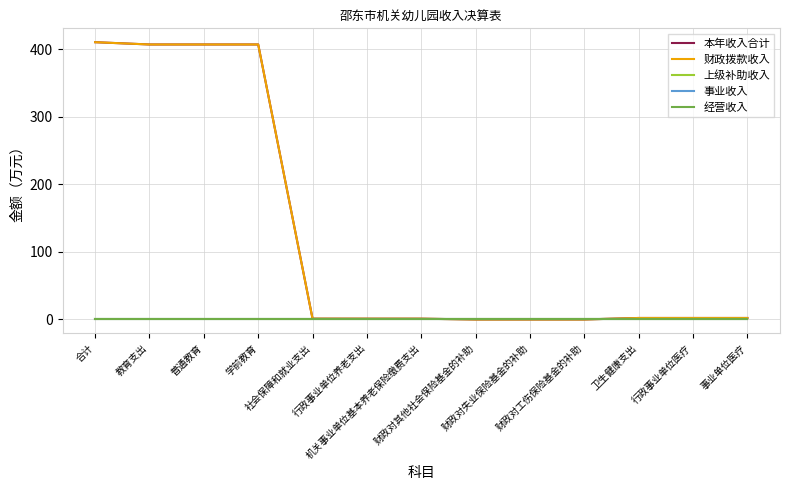

Does the chart have visible grid lines?

Yes